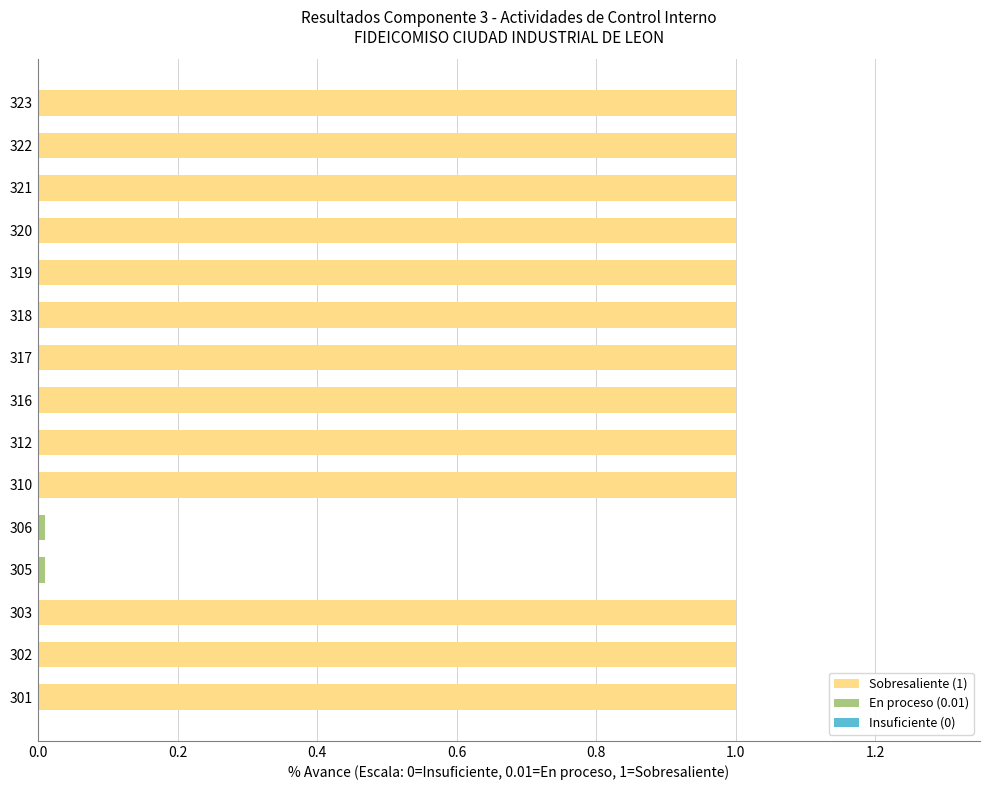

Is it true that Sobresaliente (1) equals 1.0 at 303?

True